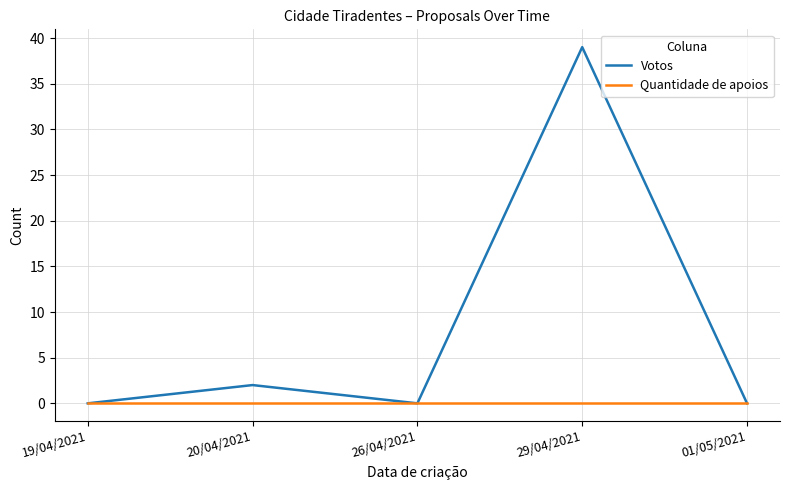

In Votos, how many points are lower than both neighbors (excluding endpoints)?

1